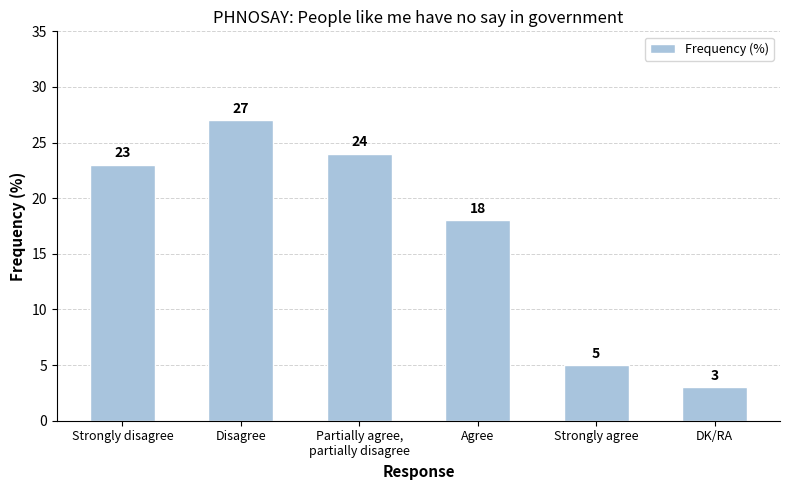

What is the change in value from Strongly disagree to Disagree?

+4